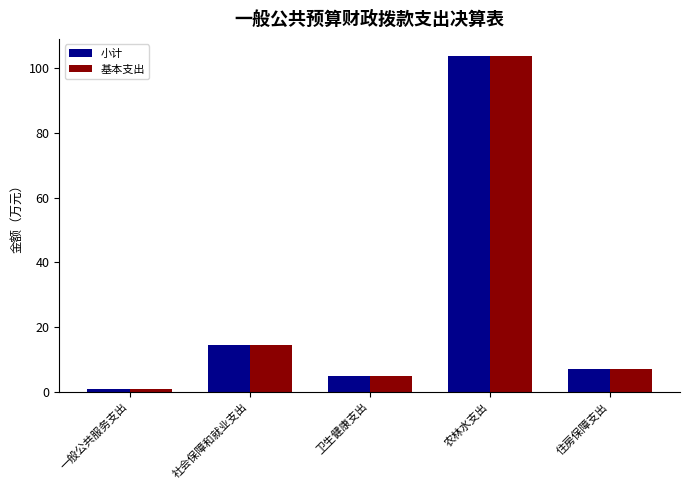

Reading left to right, what are all the values shown in this chart?

小计: 0.9	14.6	4.9	103.8	7.0
基本支出: 0.9	14.6	4.9	103.8	7.0